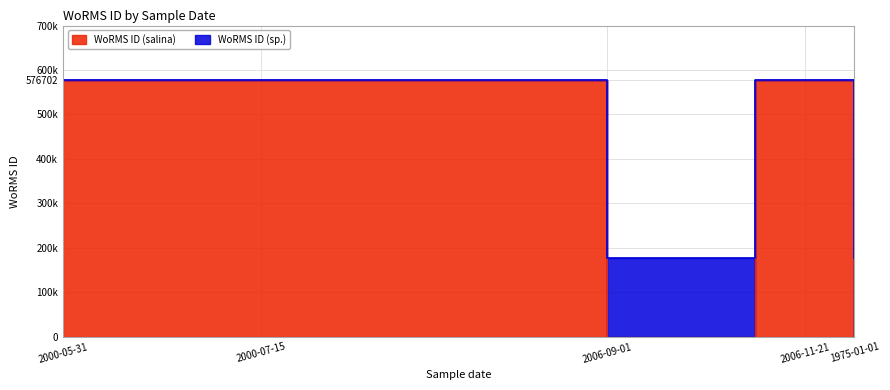

True or false: WoRMS ID (sp.) and WoRMS ID (salina) intersect in this chart.

False